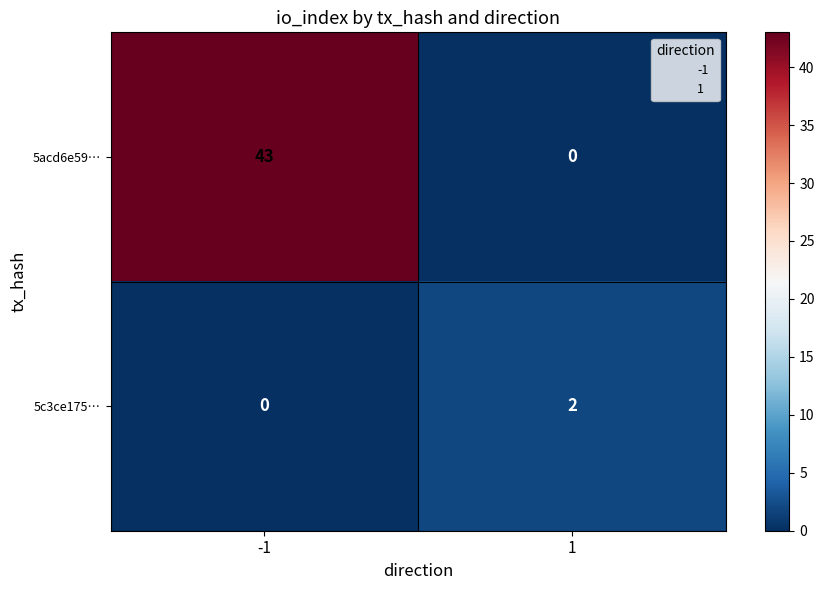

The value of 5acd6e59… at 1 is 0. True or false?

True